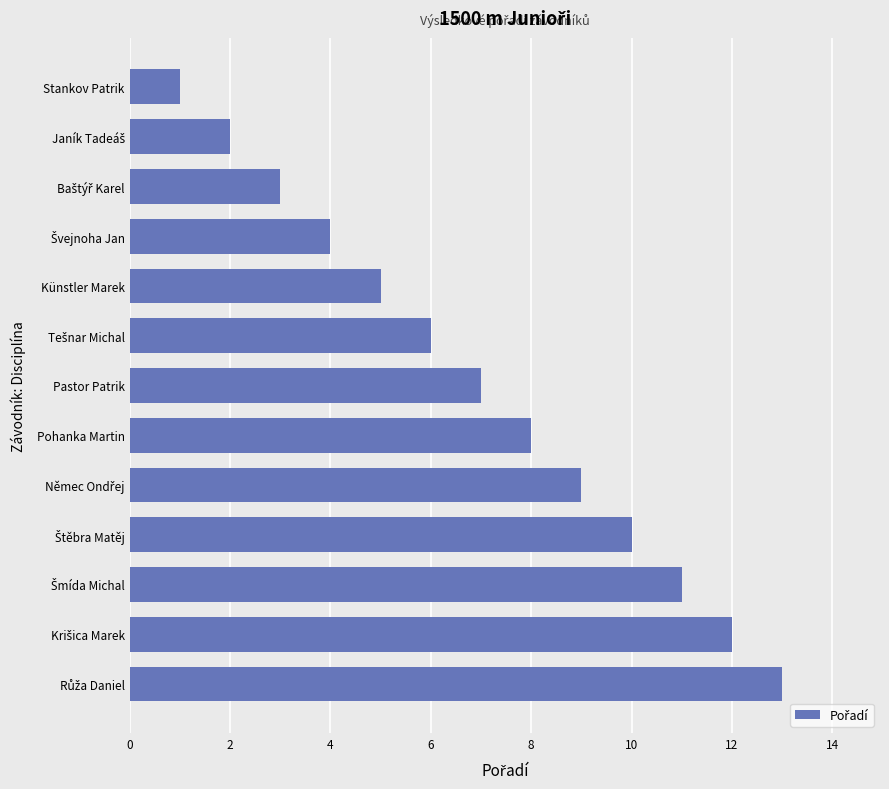

The value at Stankov Patrik is 2. True or false?

False